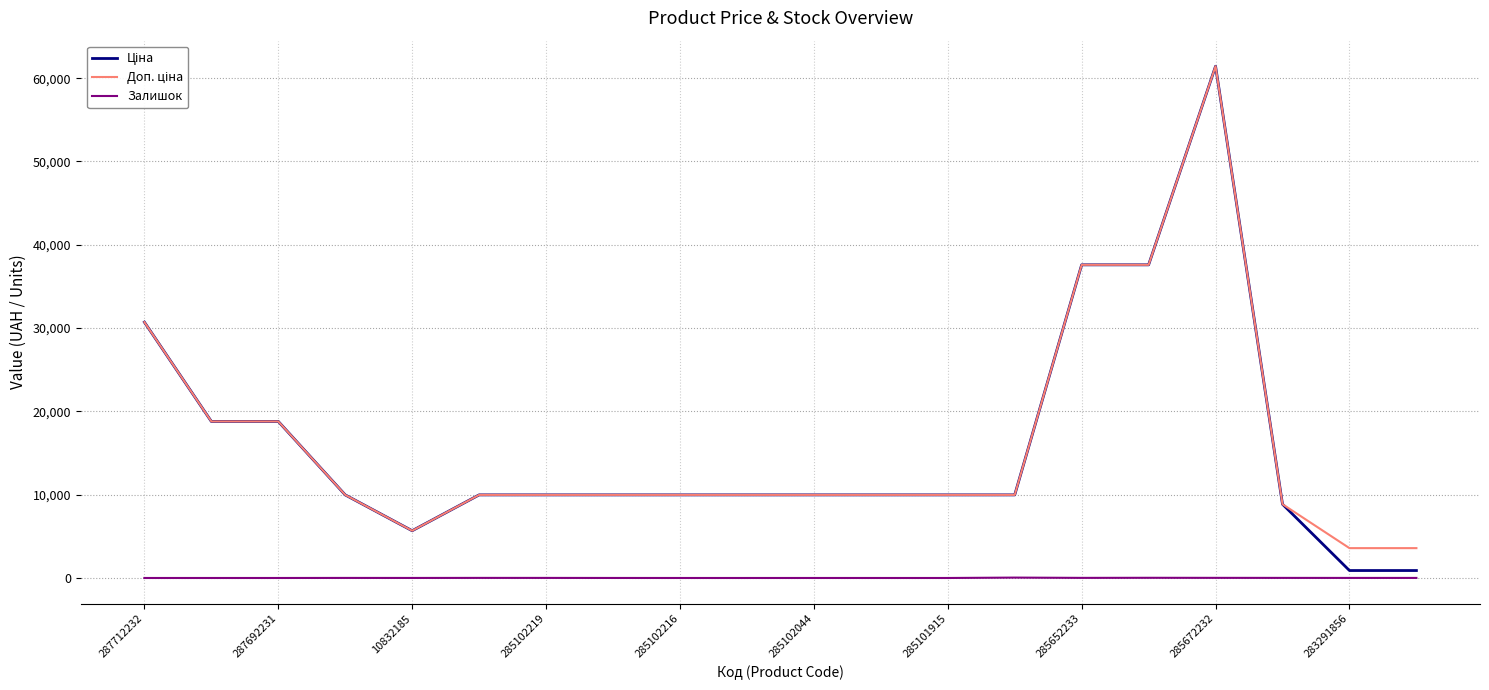

What is the greatest value displayed?

61434.3